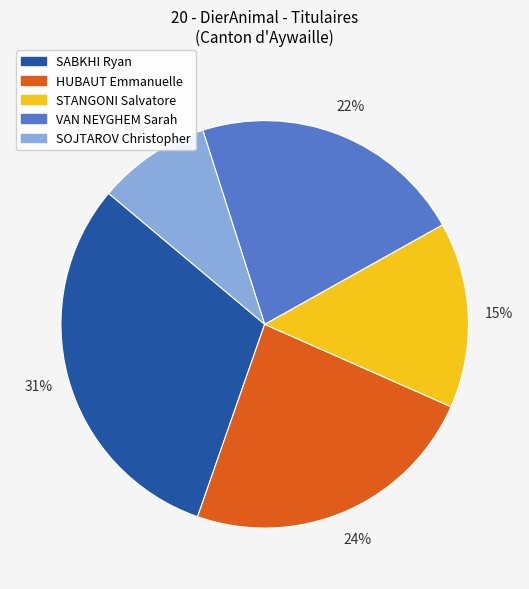

Which slice is the largest?

SABKHI Ryan